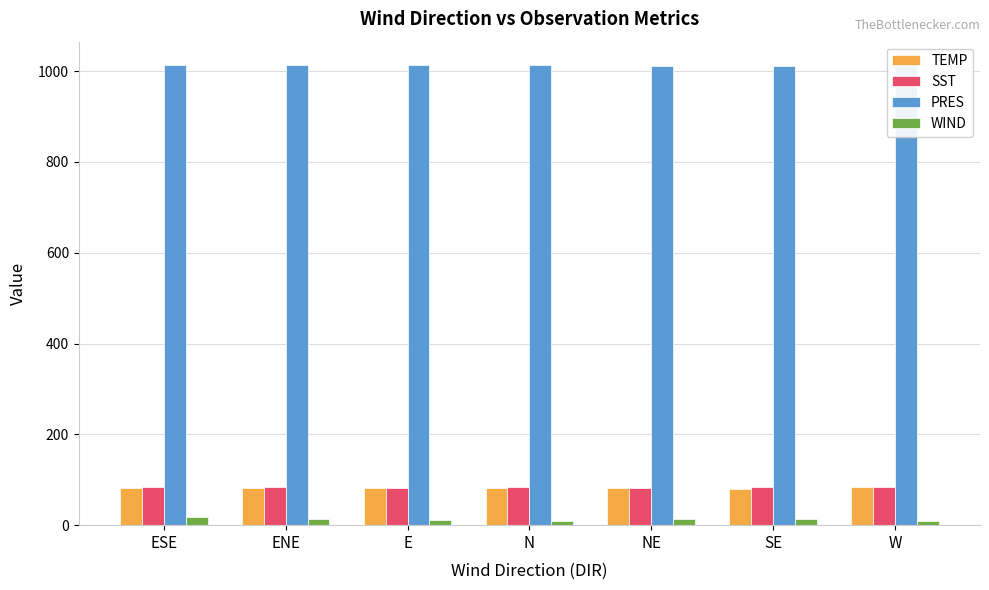

What is the difference between the highest and lowest values at E?

1001.2